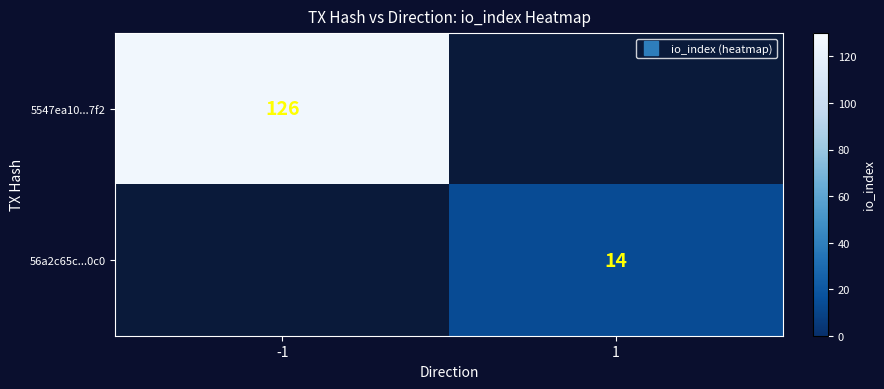

What is the smallest value displayed?

14.0